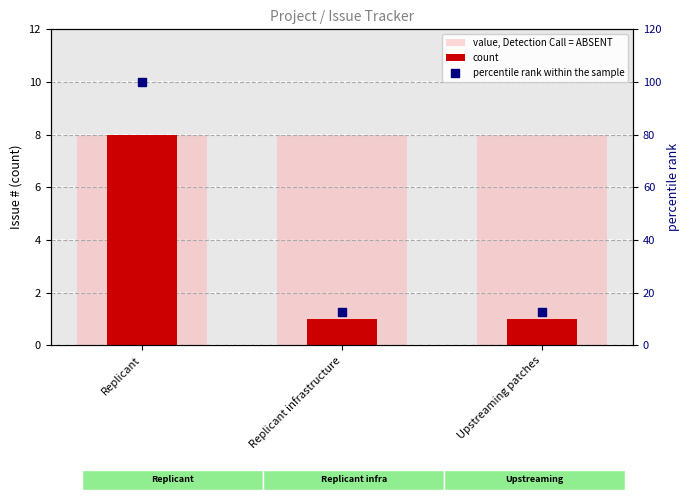

Which series contains the highest Y value?

percentile rank within the sample